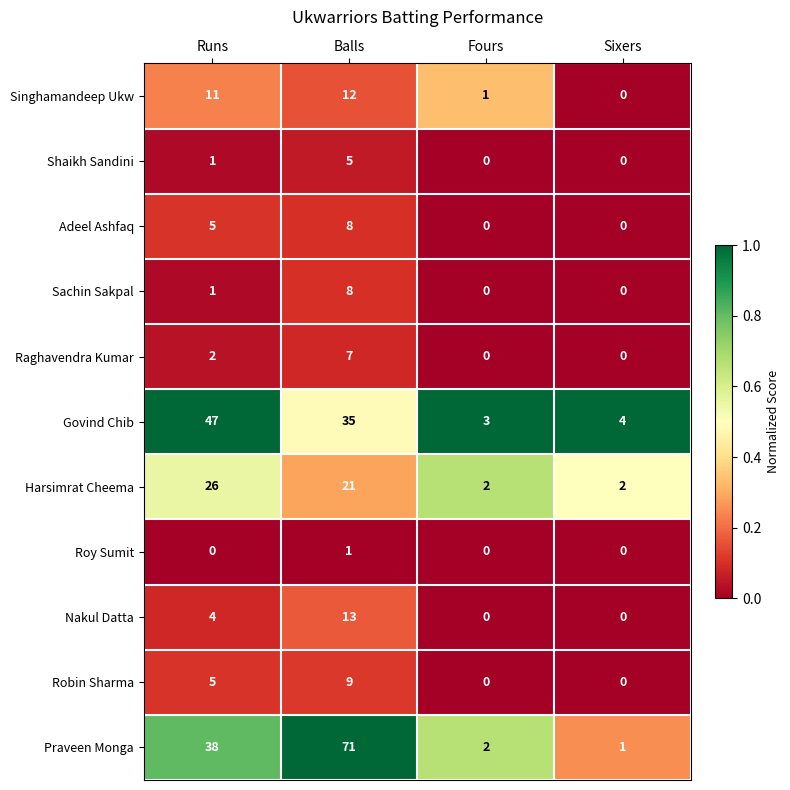

Is the value of Singhamandeep Ukw at Sixers greater than the value of Adeel Ashfaq at Runs?

No